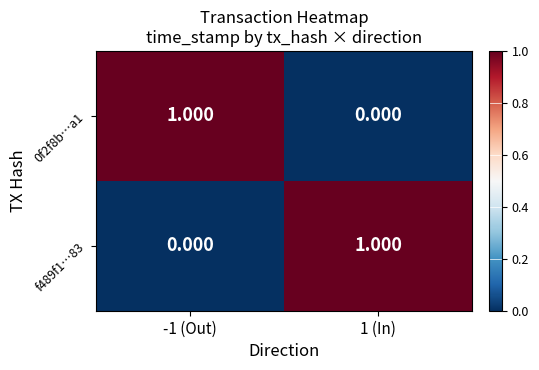

Reading left to right, what are all the values shown in this chart?

0f2f8b…a1: -1 (Out)=1	1 (In)=0
f489f1…83: -1 (Out)=0	1 (In)=1